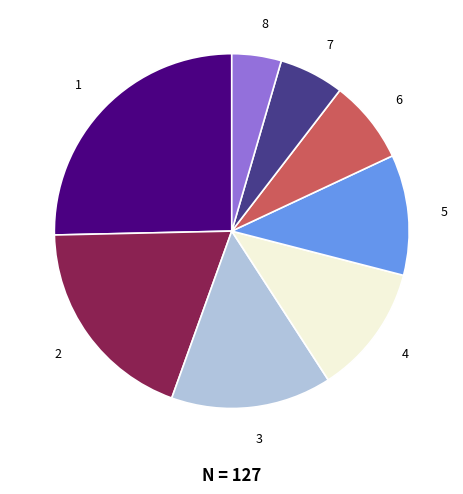

Is there a majority slice in this chart?

No